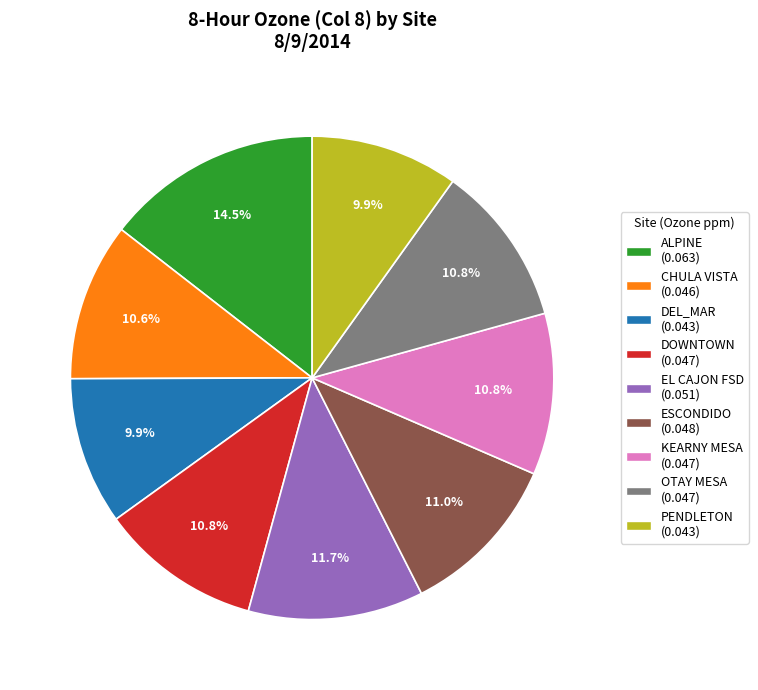

How many slices are in this pie chart?

9